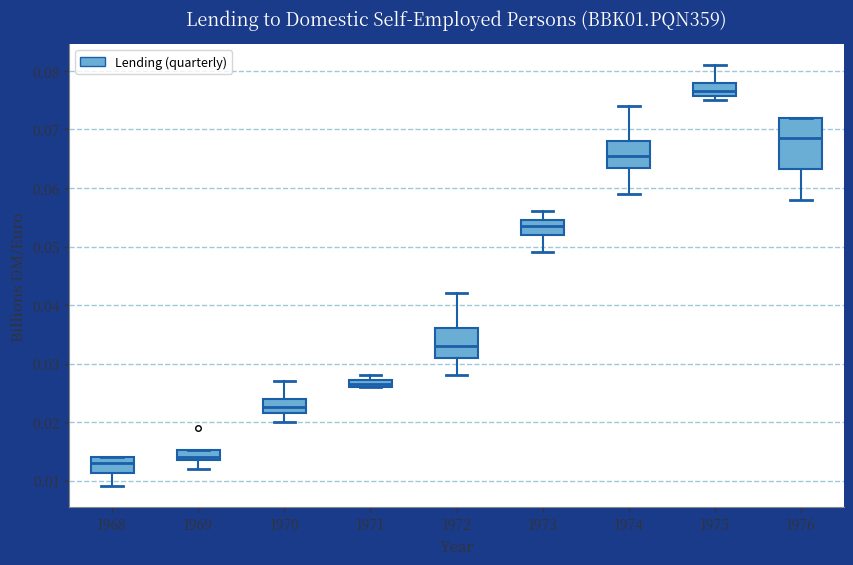

Which box is the tallest, from its lower edge to its upper edge?

1976